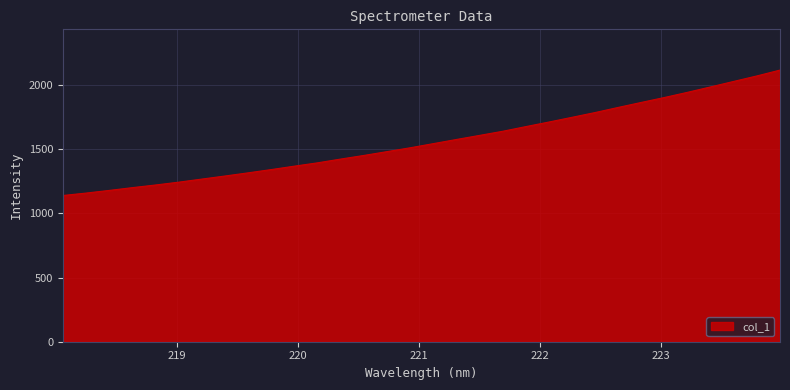

True or false: the data has more than 1 interior local peaks.

False